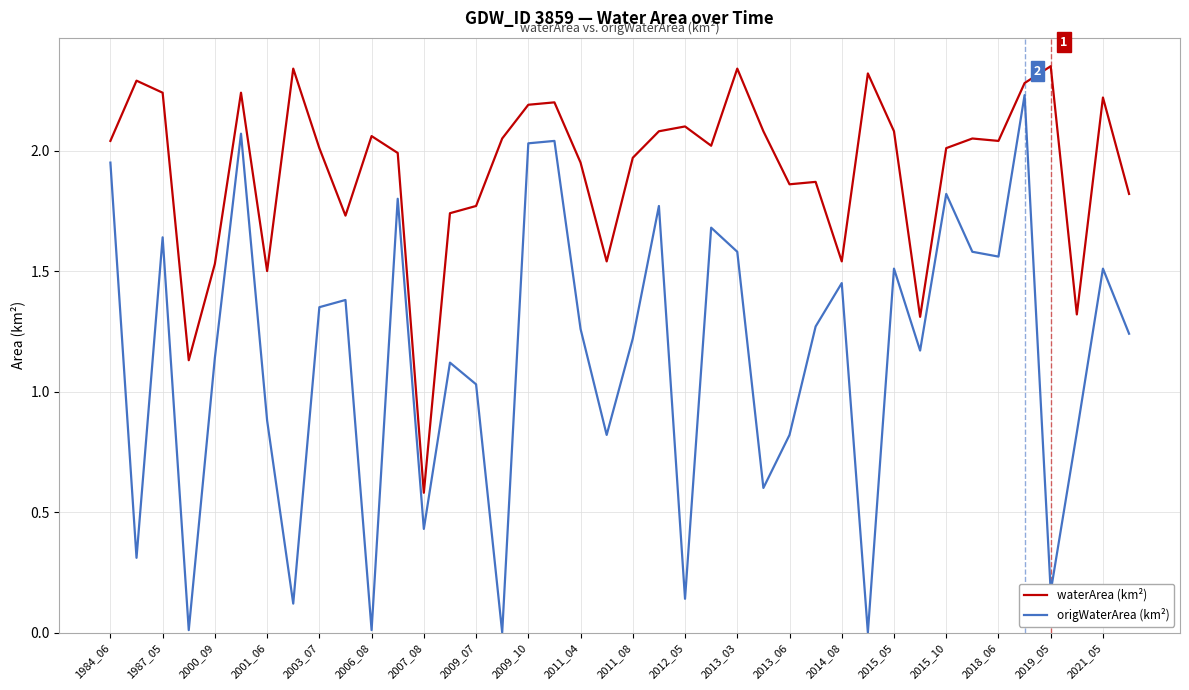

Does the chart display data point markers on the line(s)?

No